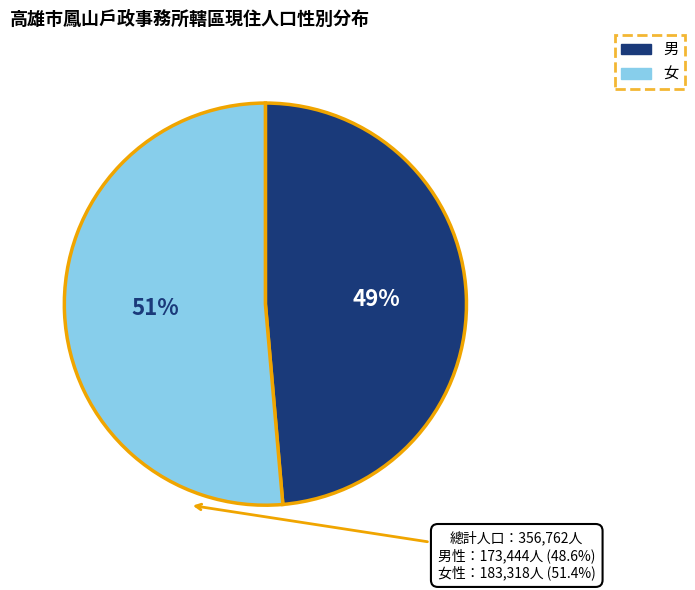

Which has a higher value, 男 or 女?

女